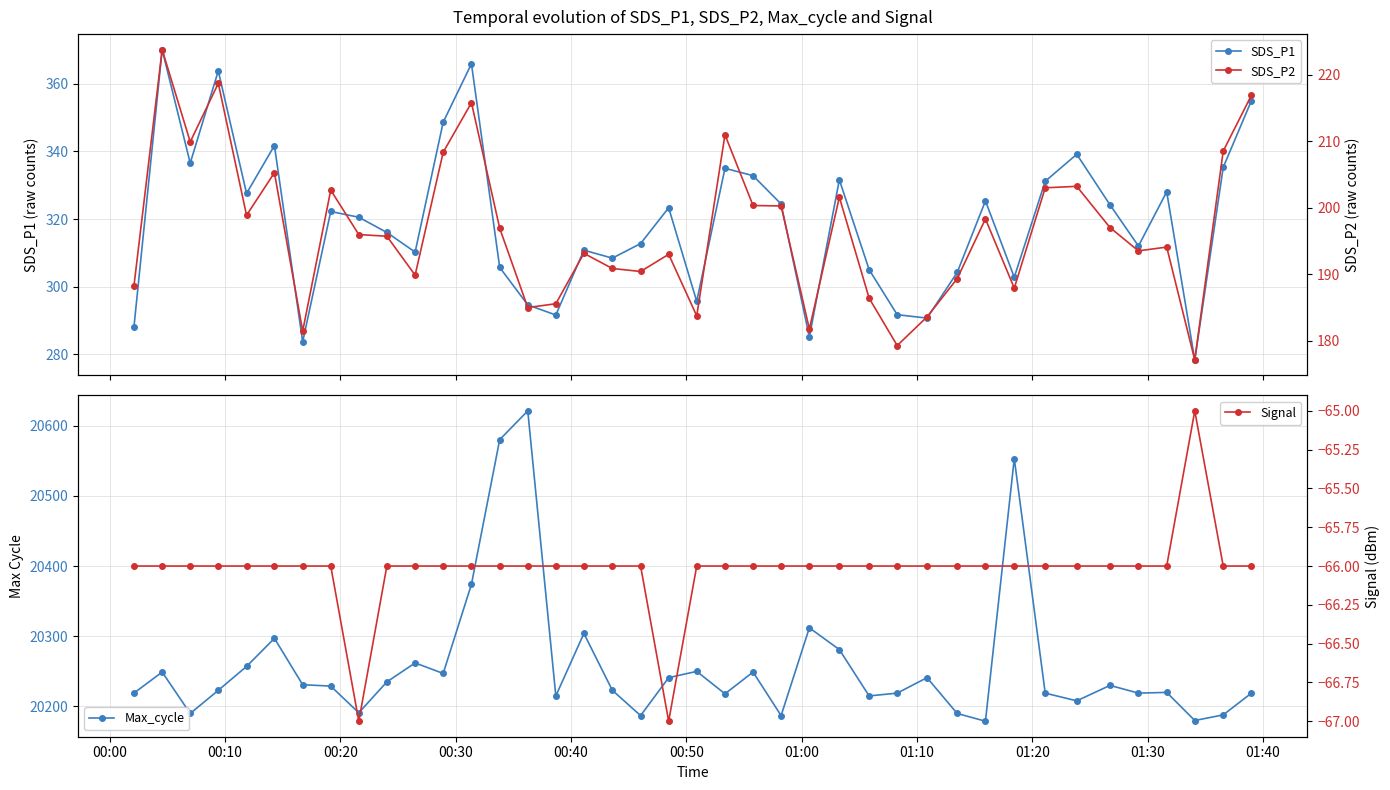

What is the maximum value for Signal?

-65